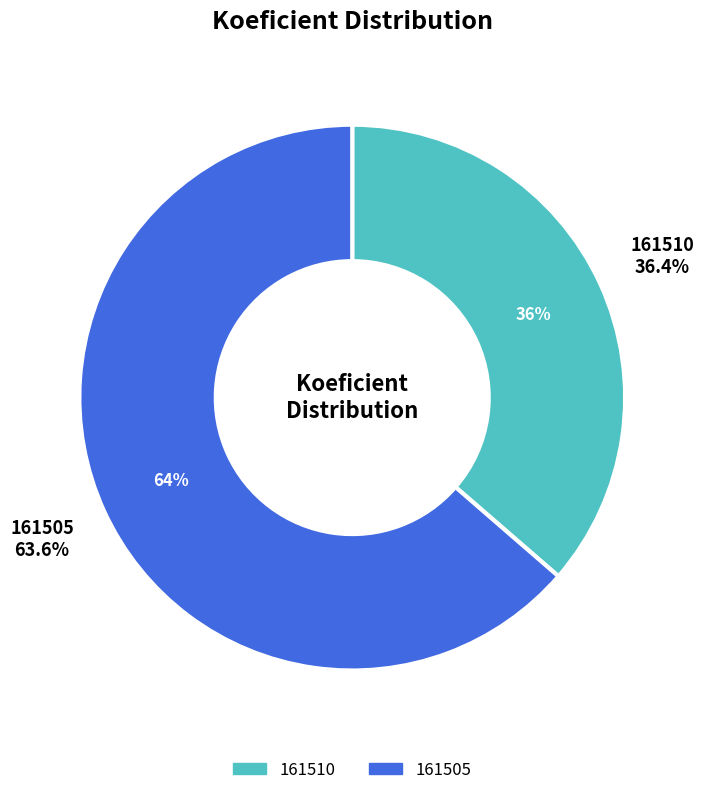

What is the majority slice?

161505